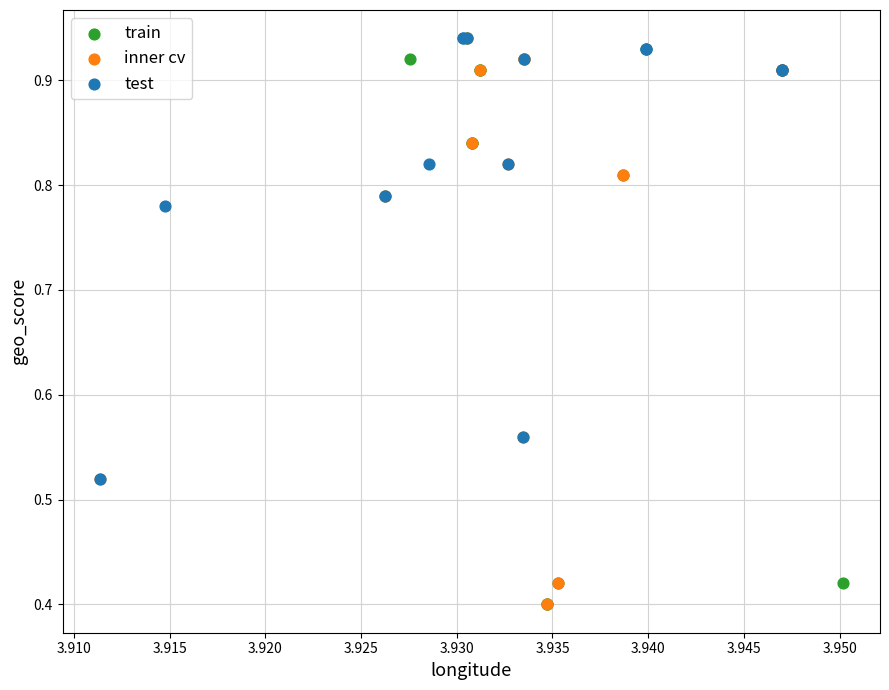

What are all the series names shown in the legend?

train, inner cv, test